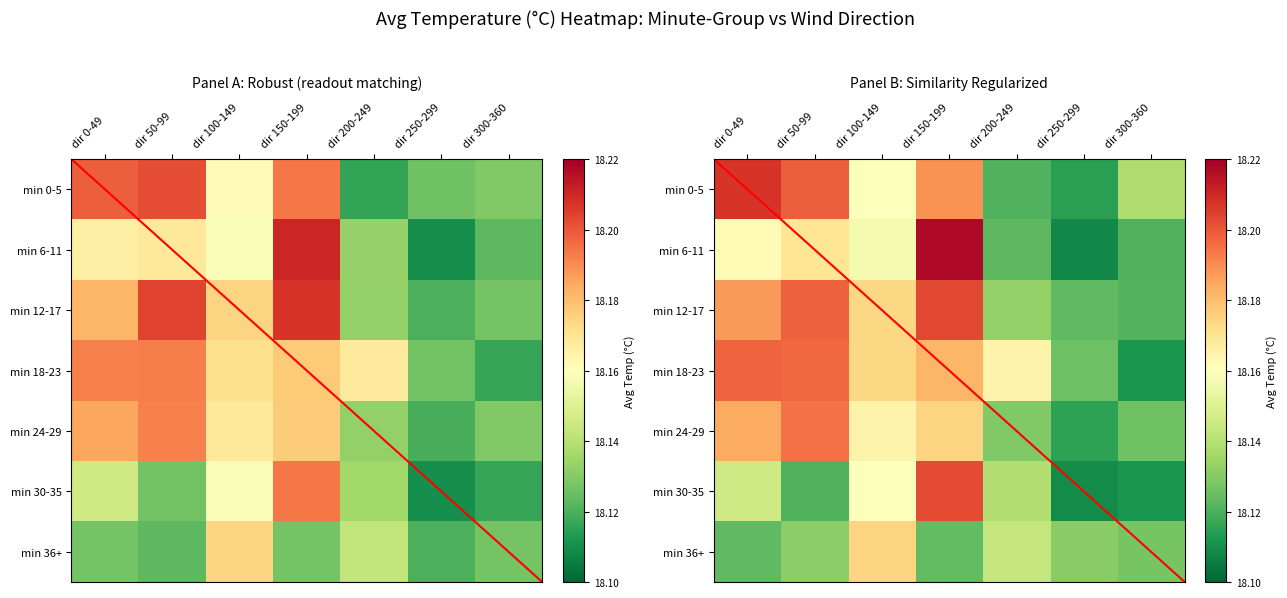

At how many categories does at least one series exceed 18?

7